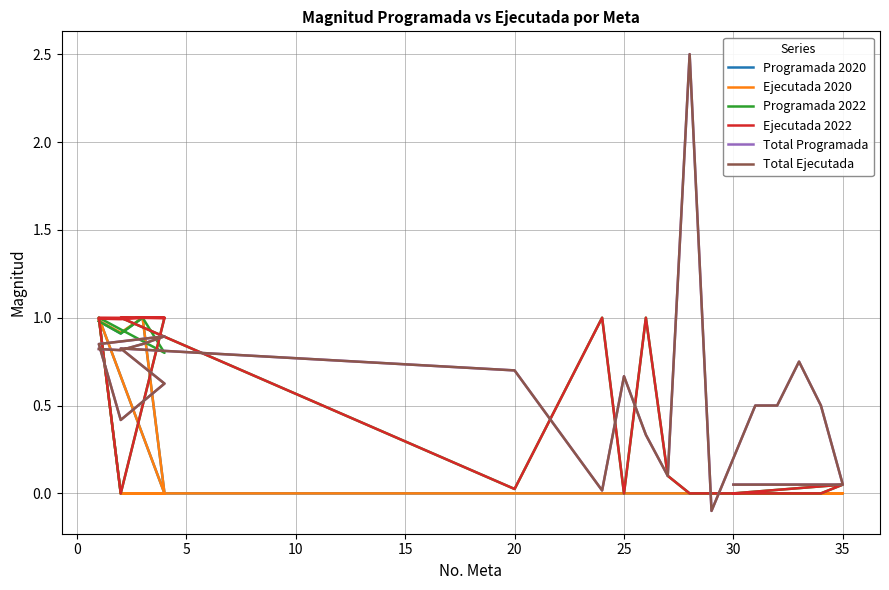

True or false: Programada 2020 has more than 2 points higher than both neighbors.

False